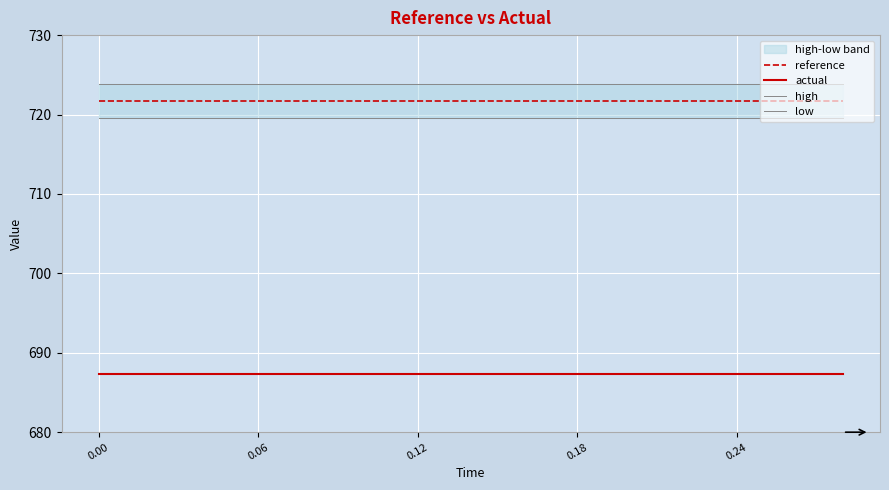

The value of reference at 0.18 is 721.7. True or false?

True